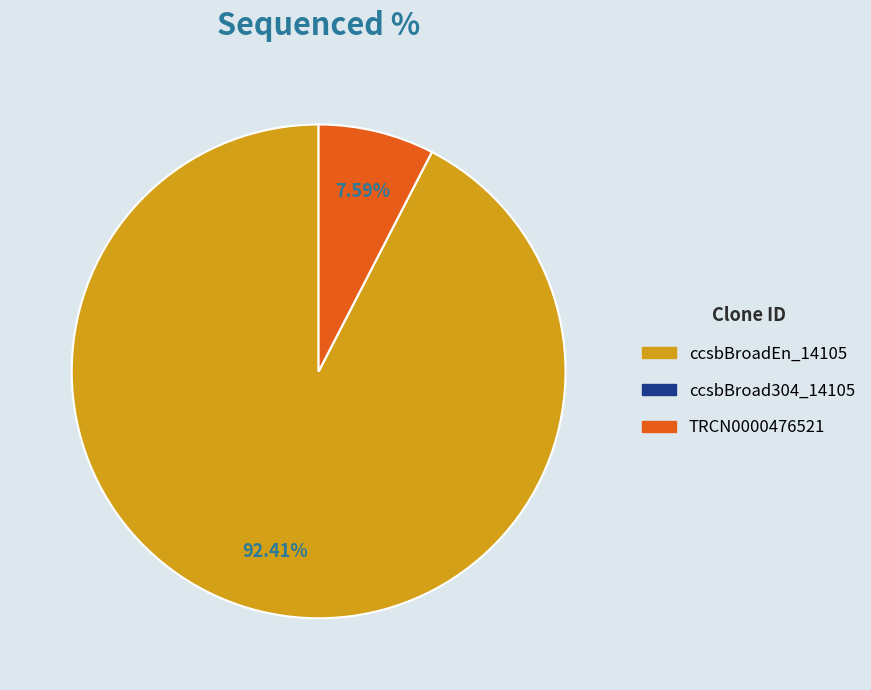

Is it true that TRCN0000476521 is 8% of the pie?

True